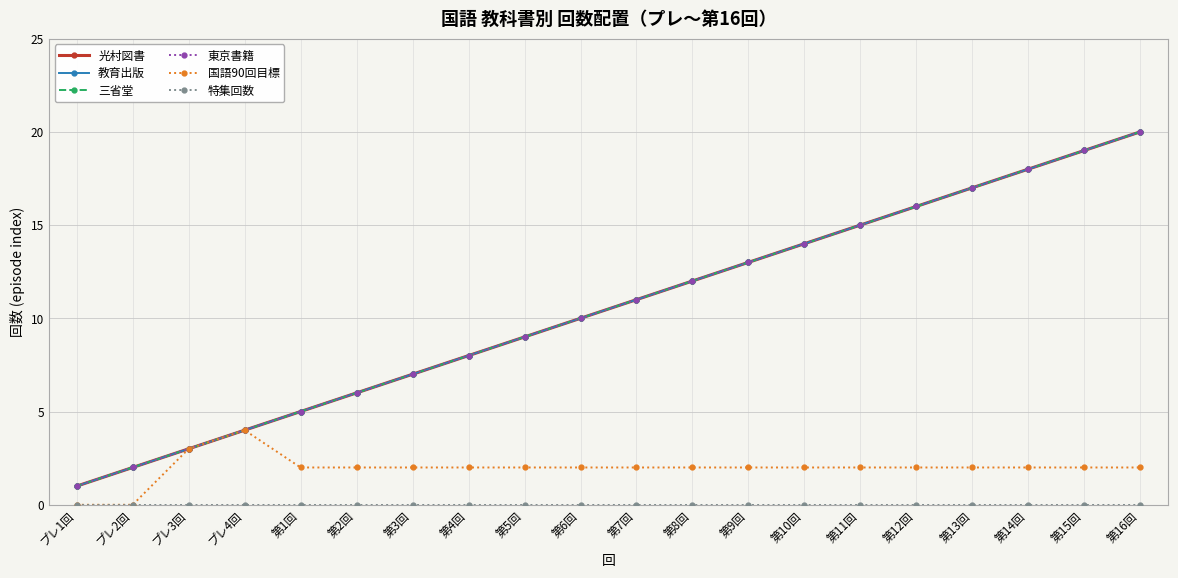

What is the spread (max minus min) of values at 第13回?

17